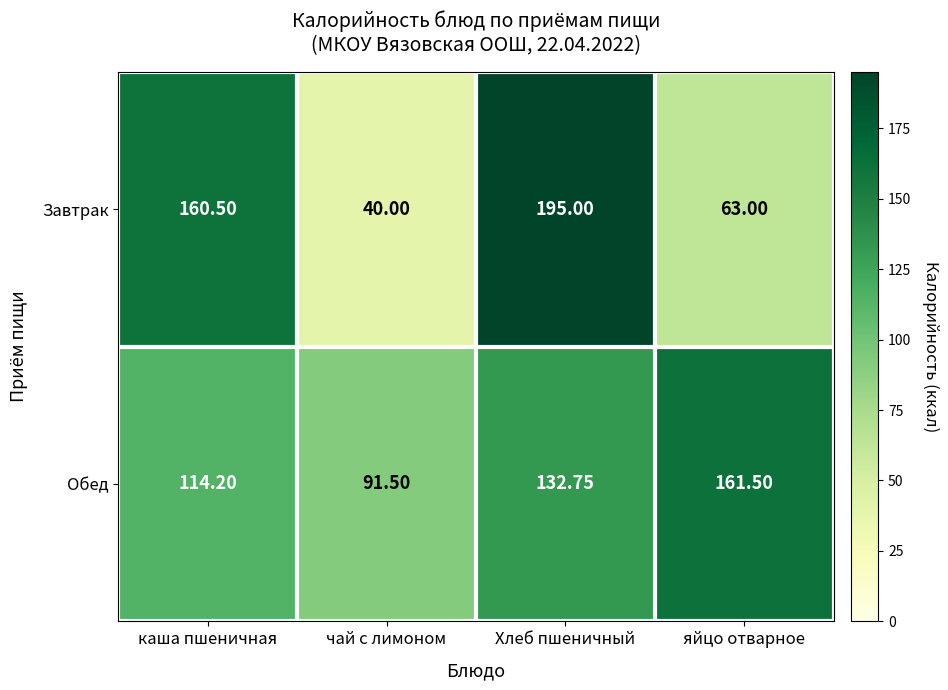

At how many categories does at least one series exceed 171?

1